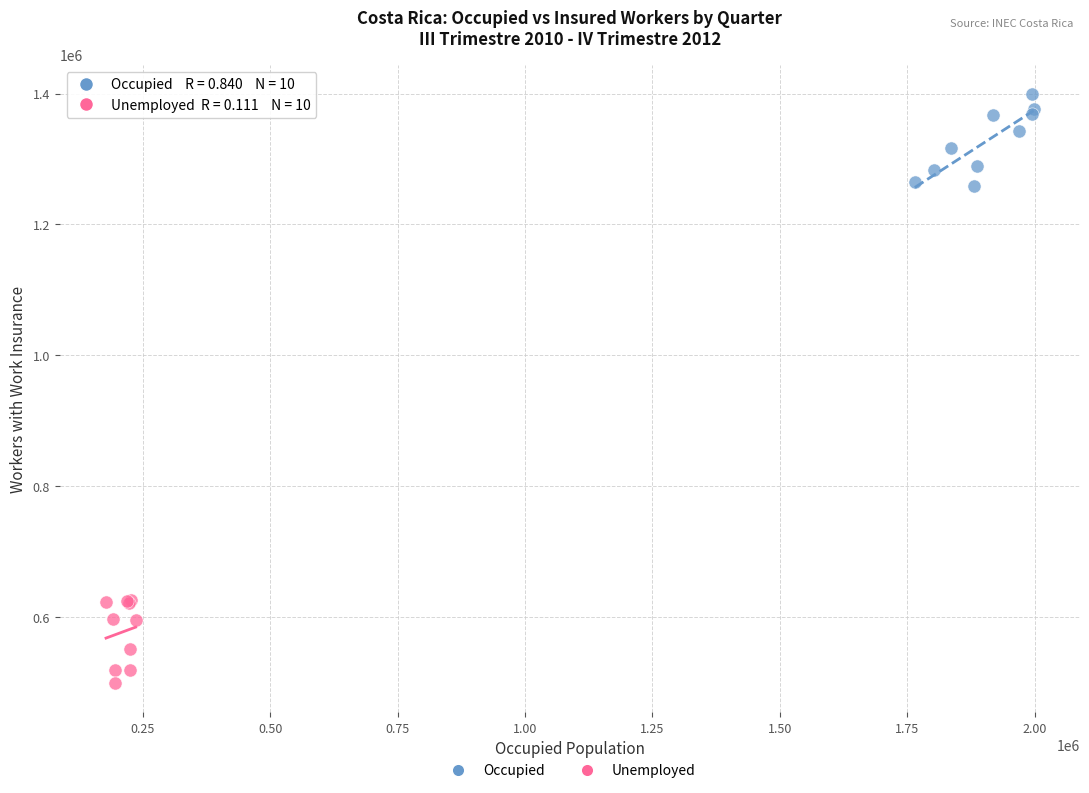

Which series has the widest spread of Y values?

Occupied